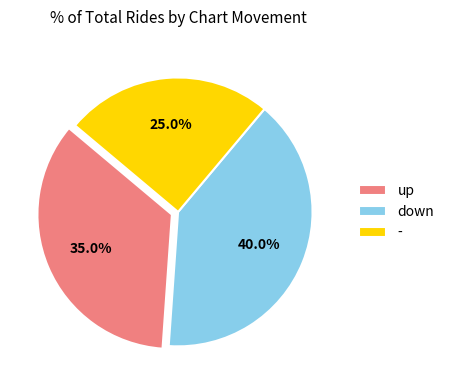

Is it true that - is 25% of the pie?

True